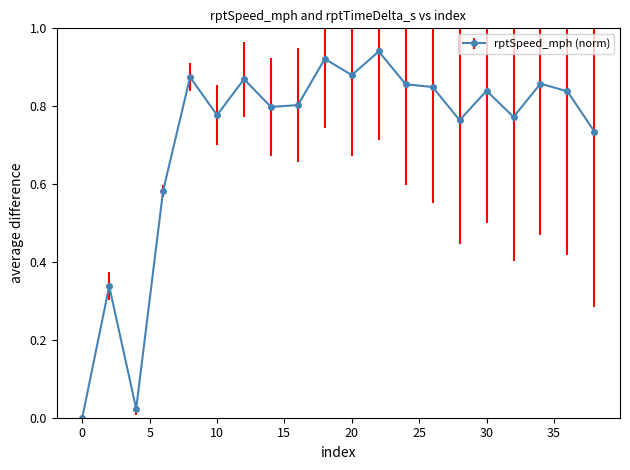

True or false: the data has more than 1 interior local peaks.

True